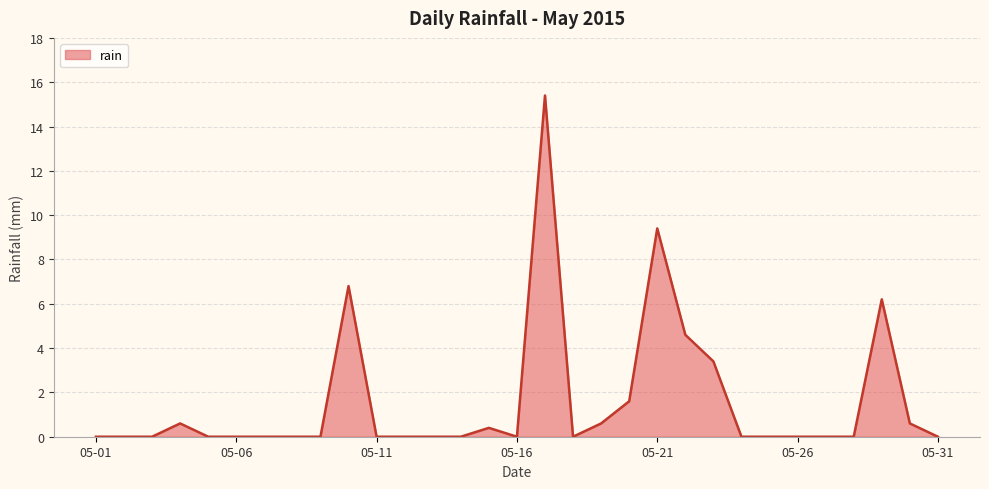

What is the difference between the maximum and minimum values?

15.4